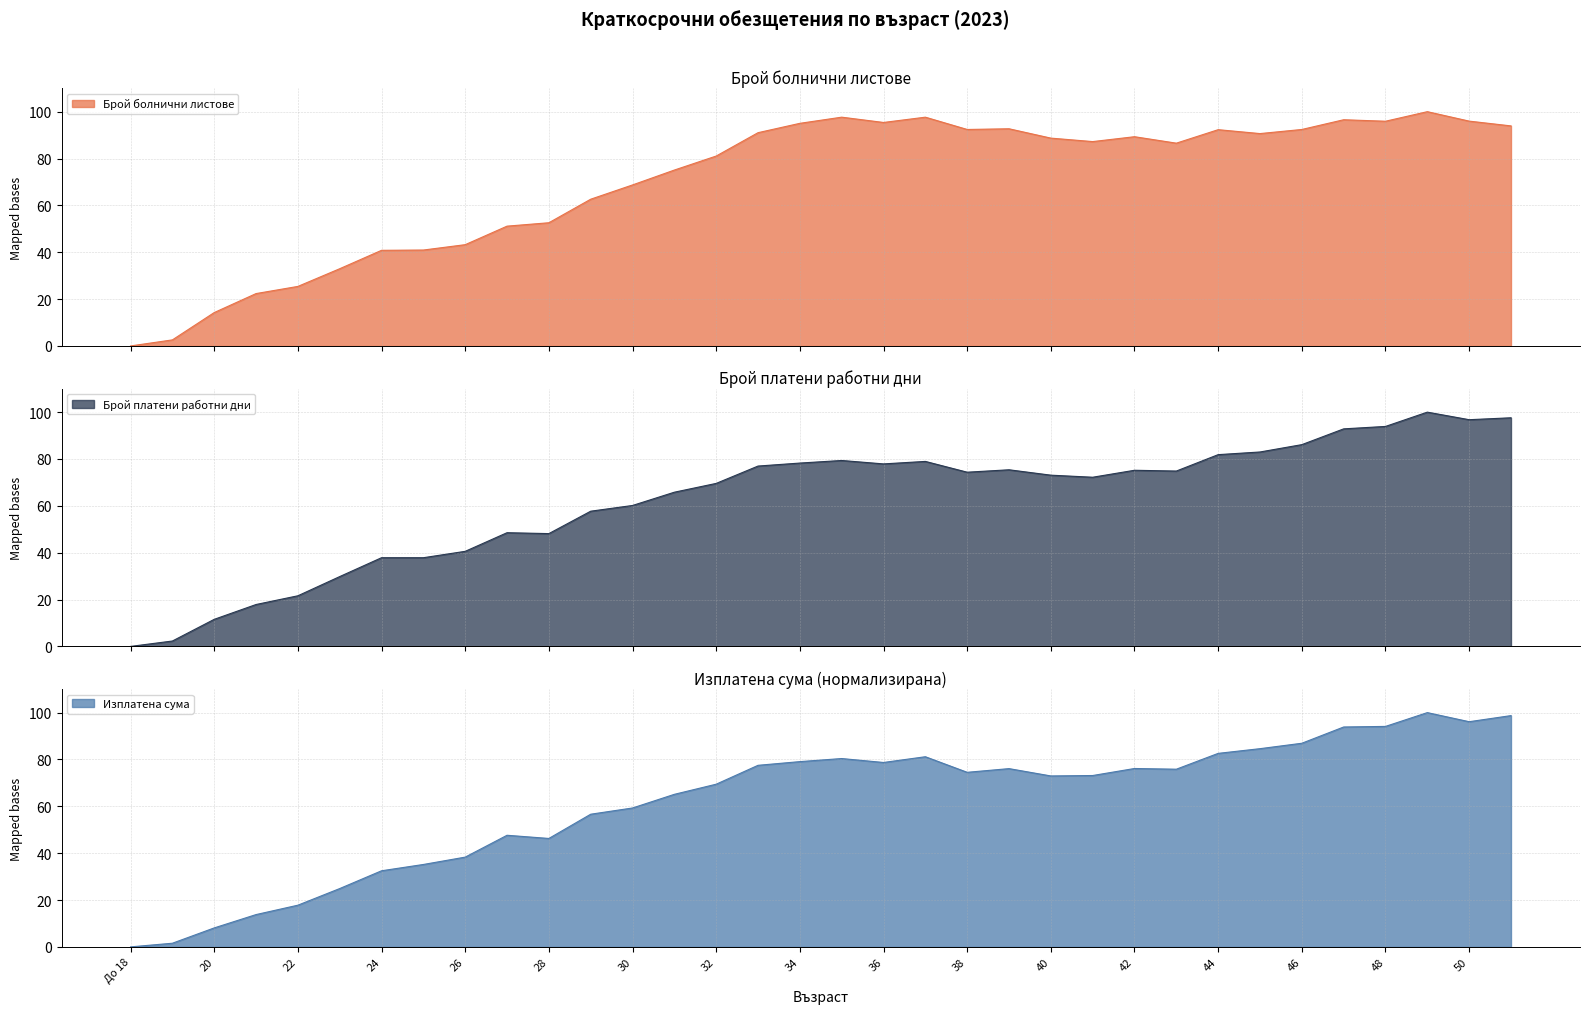

What is the label of the 24th point from the left?

41